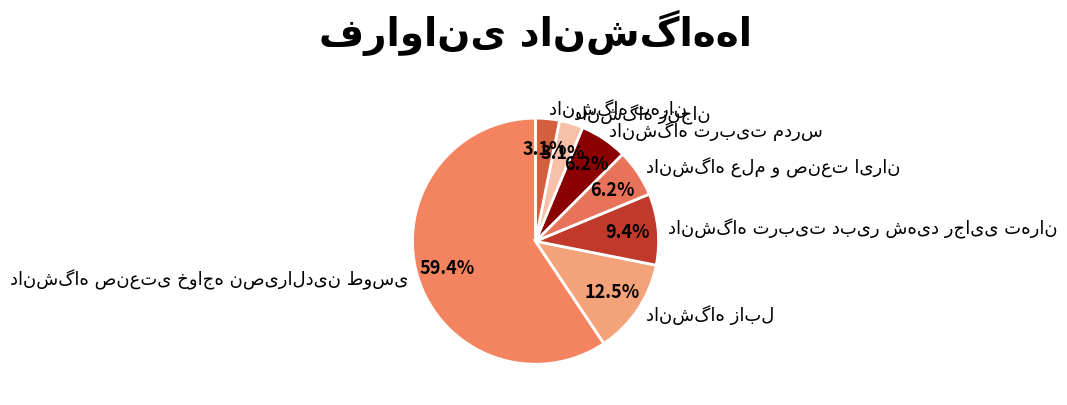

How many segments does this pie chart have?

7